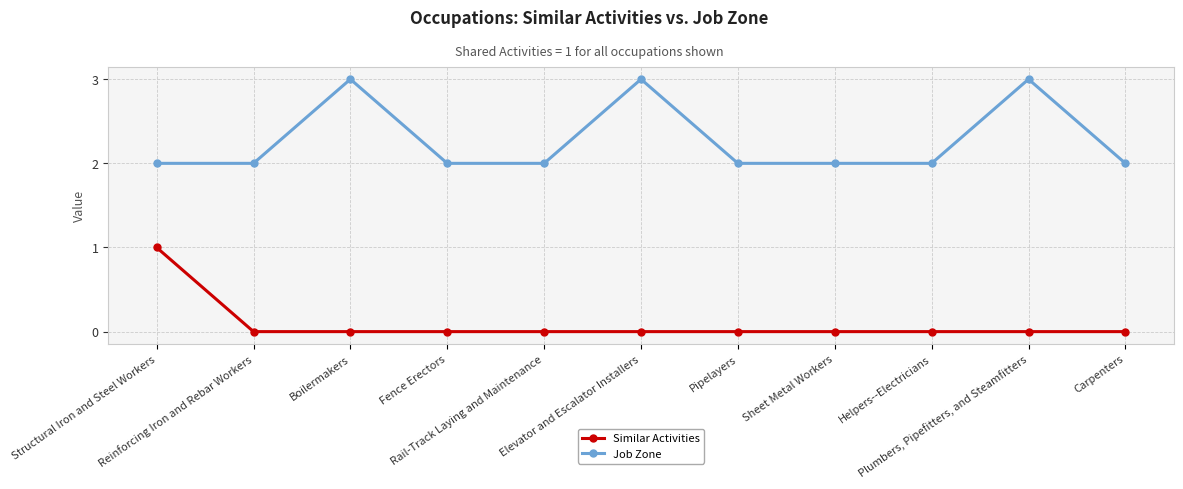

In Job Zone, how many points are higher than both neighbors (excluding endpoints)?

3